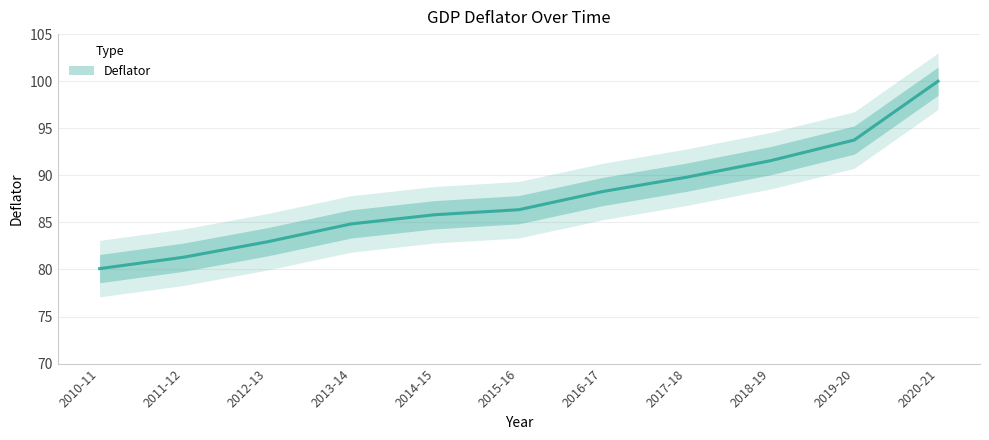

What is the change in value from 2014-15 to 2016-17?

+2.5